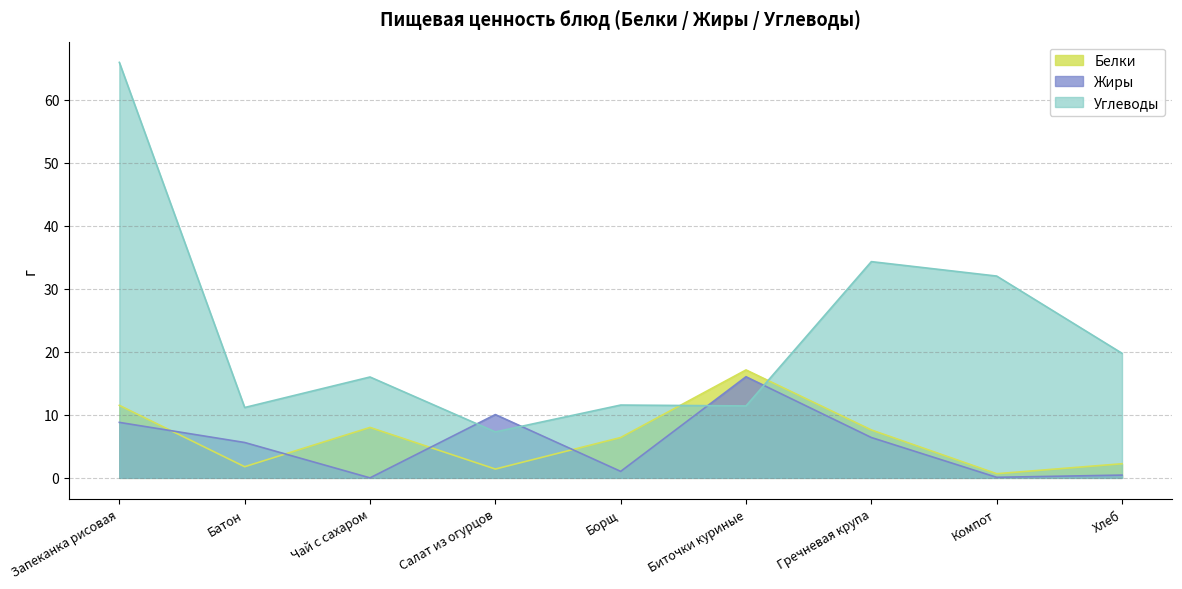

What is the label of the 6th point from the left?

Биточки куриные